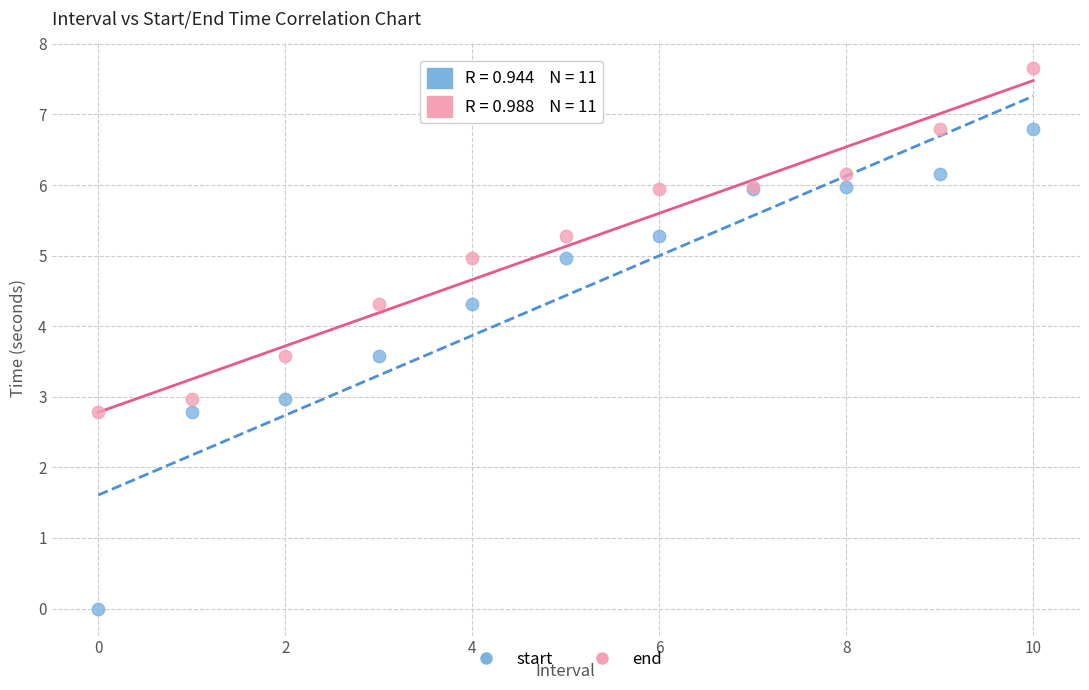

Which series reaches the minimum Y coordinate?

start